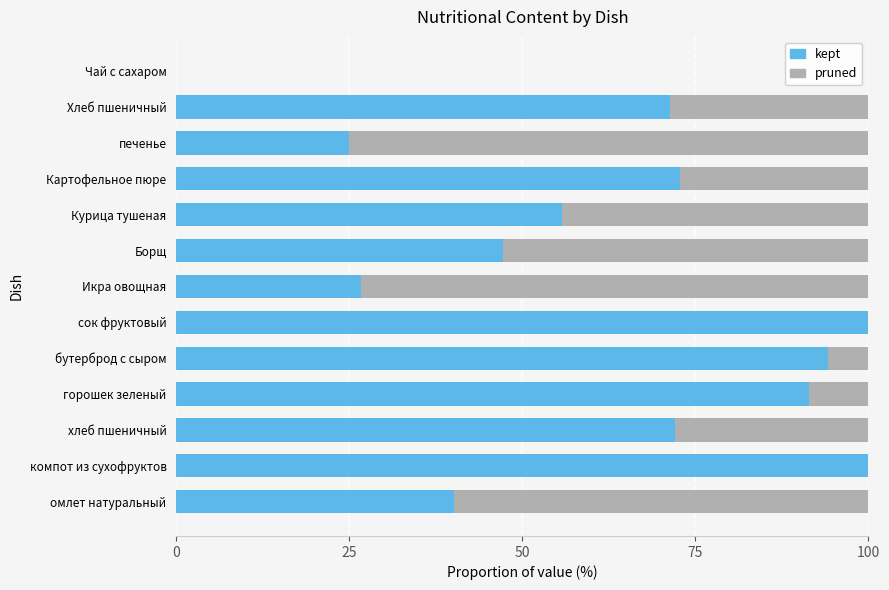

How many series are shown in this chart?

2